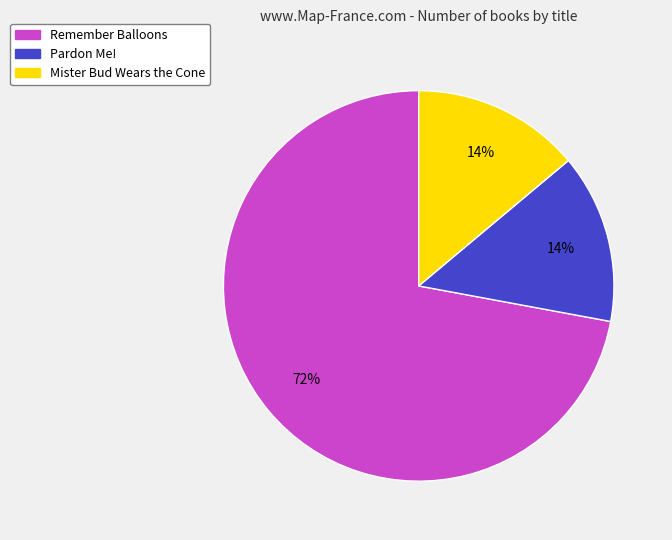

To the nearest percent, what is the average slice percentage?

33%